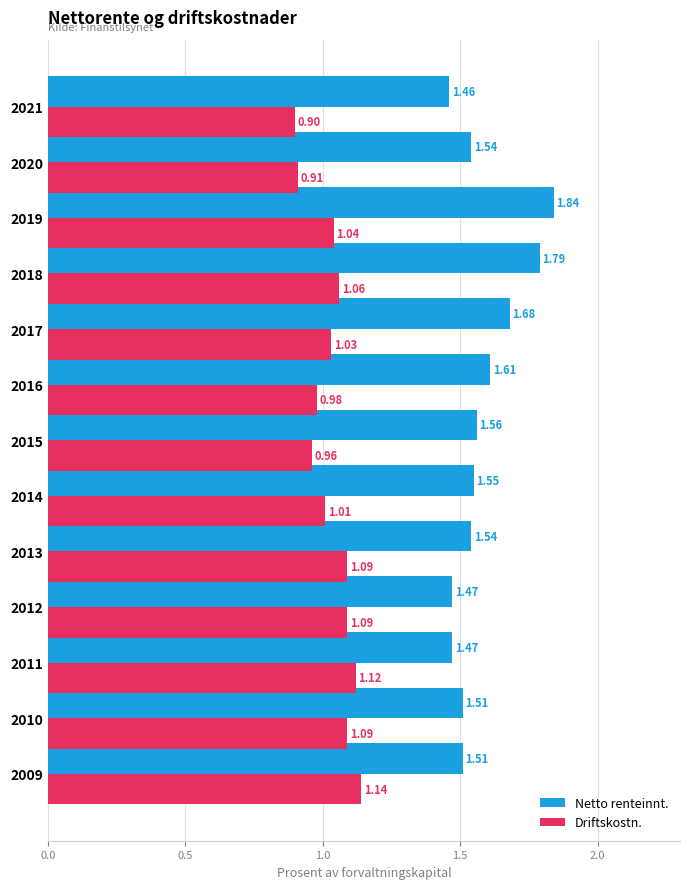

What is the sum of all Driftskostn. values?

13.4